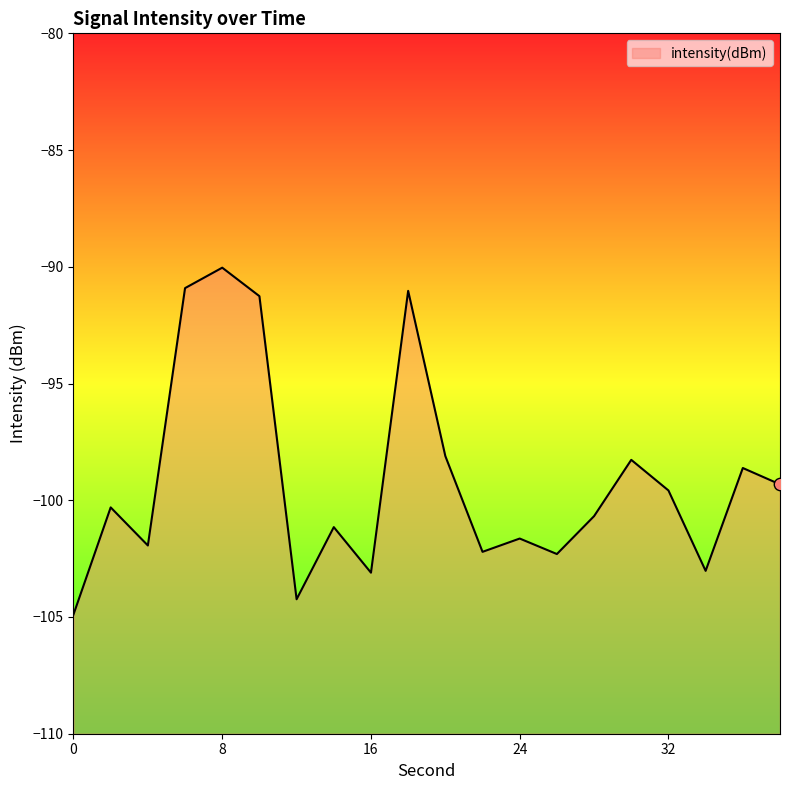

Between 18 and 36, which is larger?

18